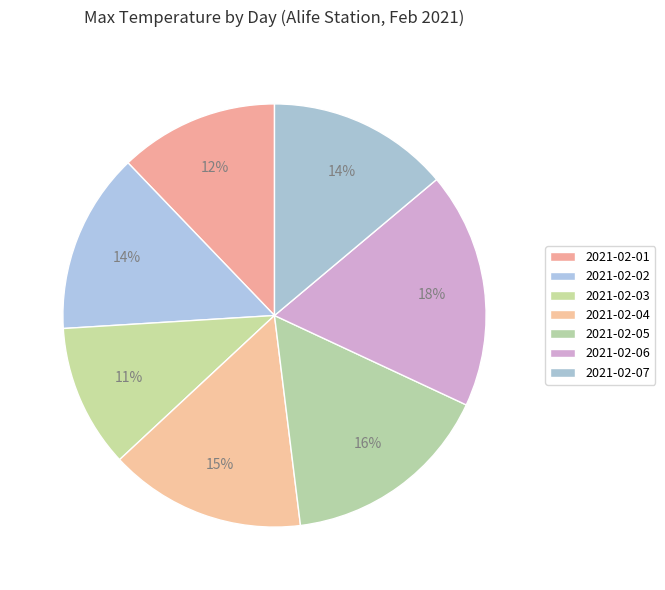

What percentage do 2021-02-05 and 2021-02-01 together represent?

28.3%